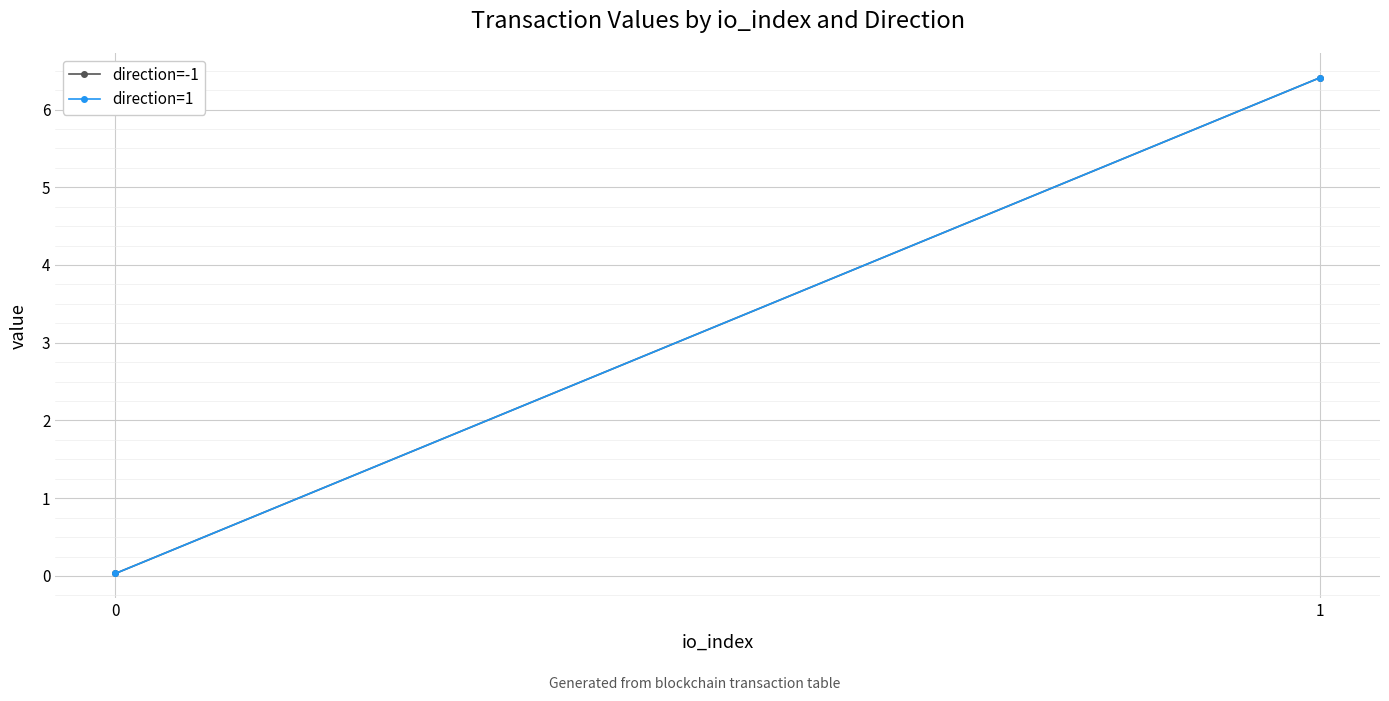

What is the value of the direction=-1 point at the 2nd from the left?

6.4